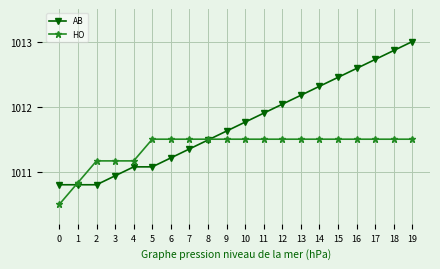

What are all the series names shown in the legend?

AB, HO